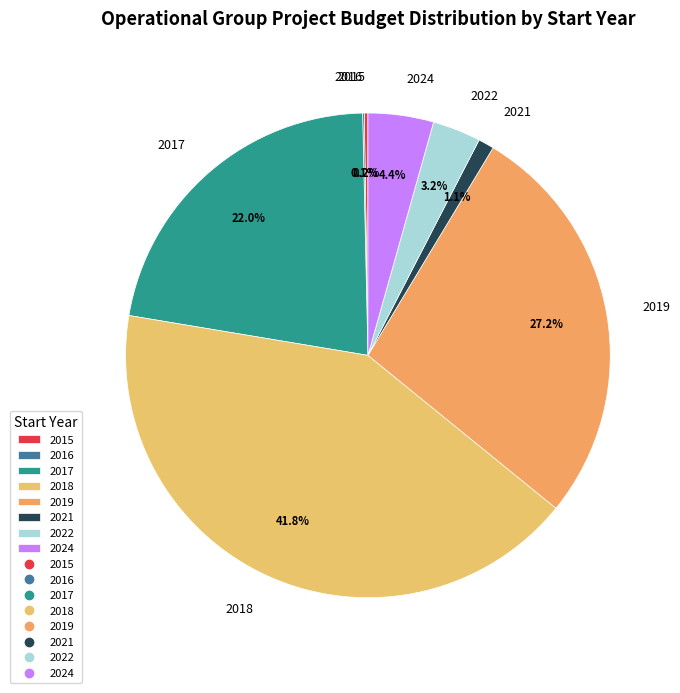

Which slice is the largest?

2018